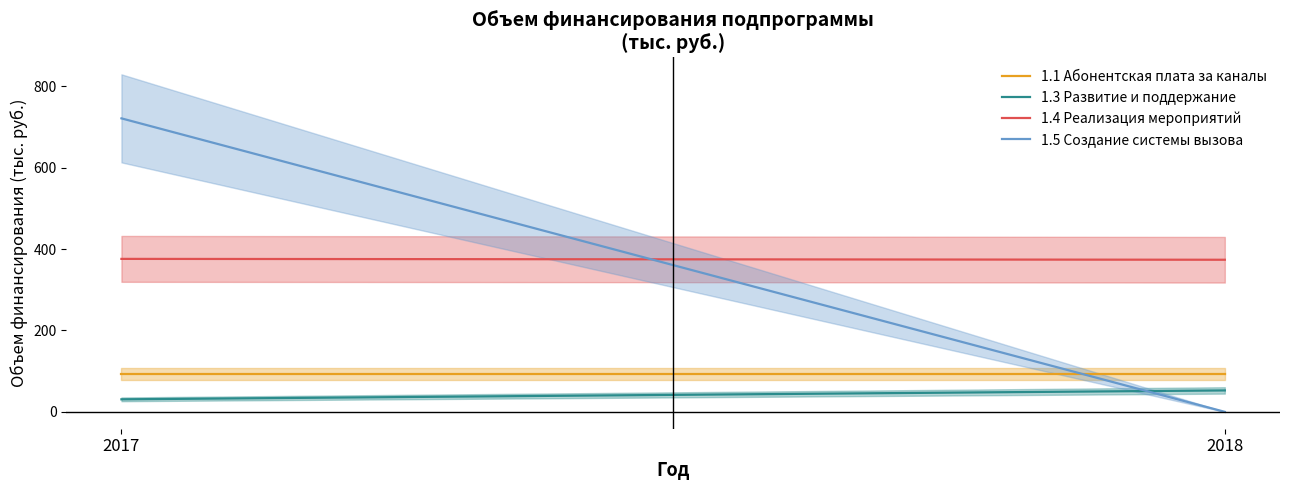

What is the value of the 1.1 Абонентская плата за каналы point at the 2nd from the left?

93.5